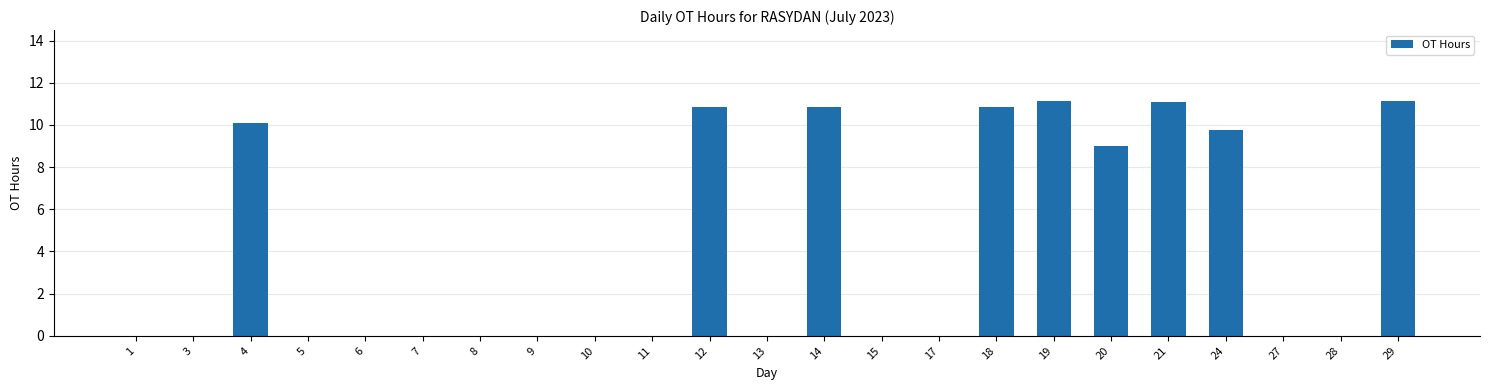

What is the maximum value shown in the chart?

11.2